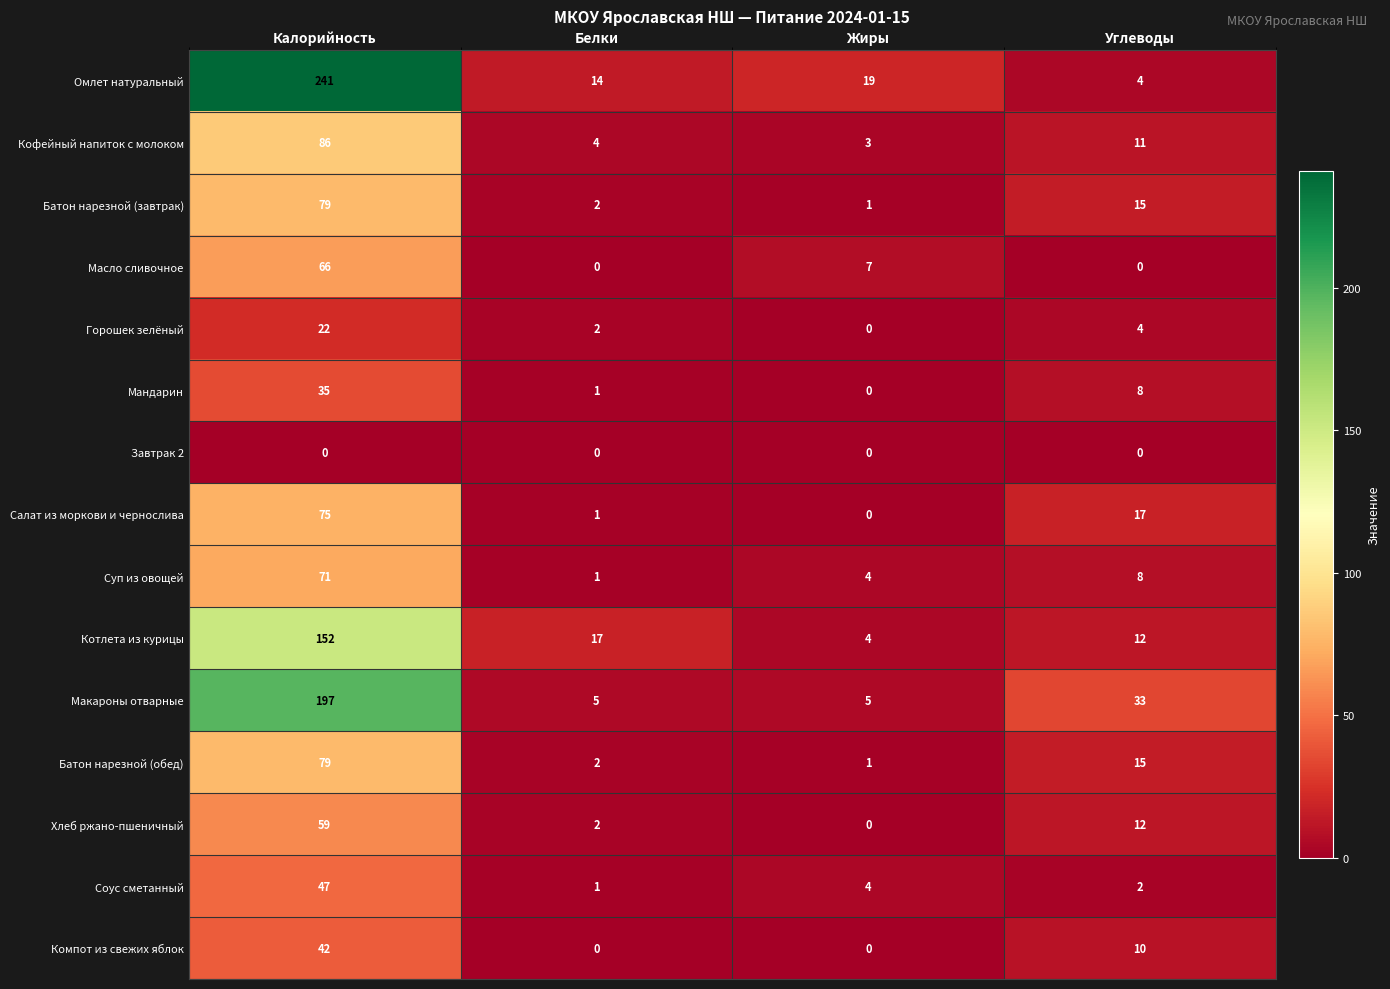

How many series are shown in this chart?

15